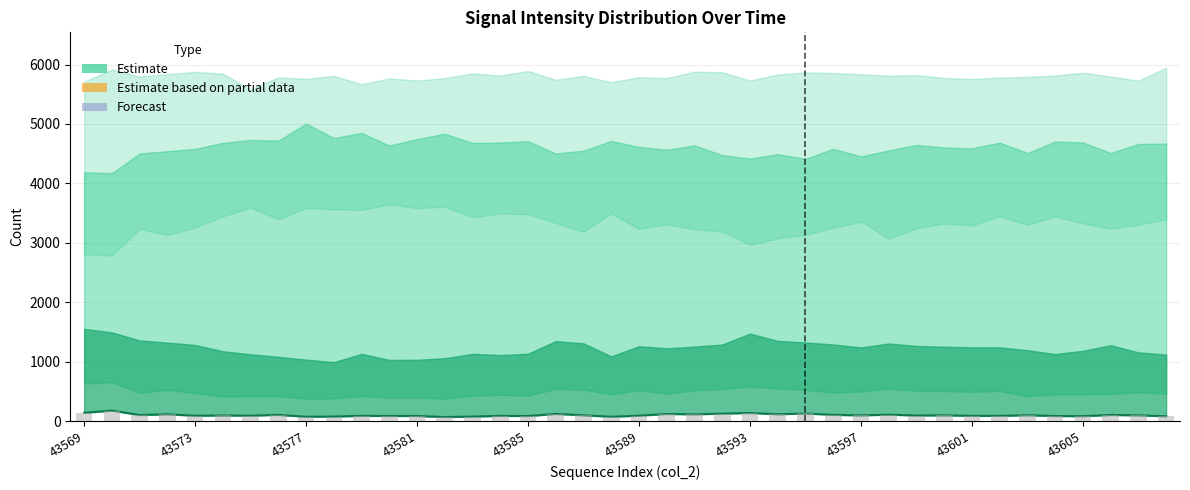

Which category has the highest value in the Base signal series?

43573